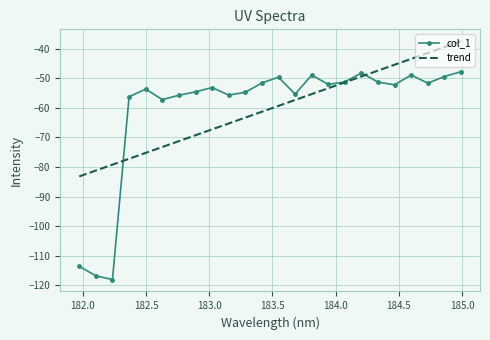

What is the greatest value displayed?

-37.5